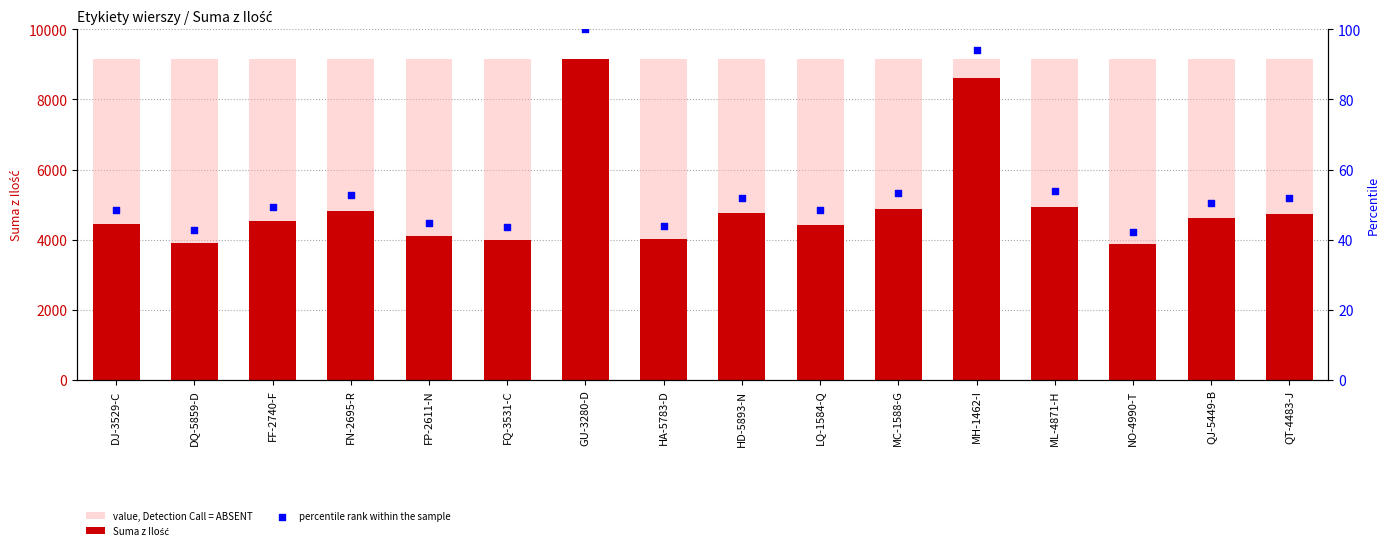

Which series reaches the minimum Y coordinate?

percentile rank within the sample